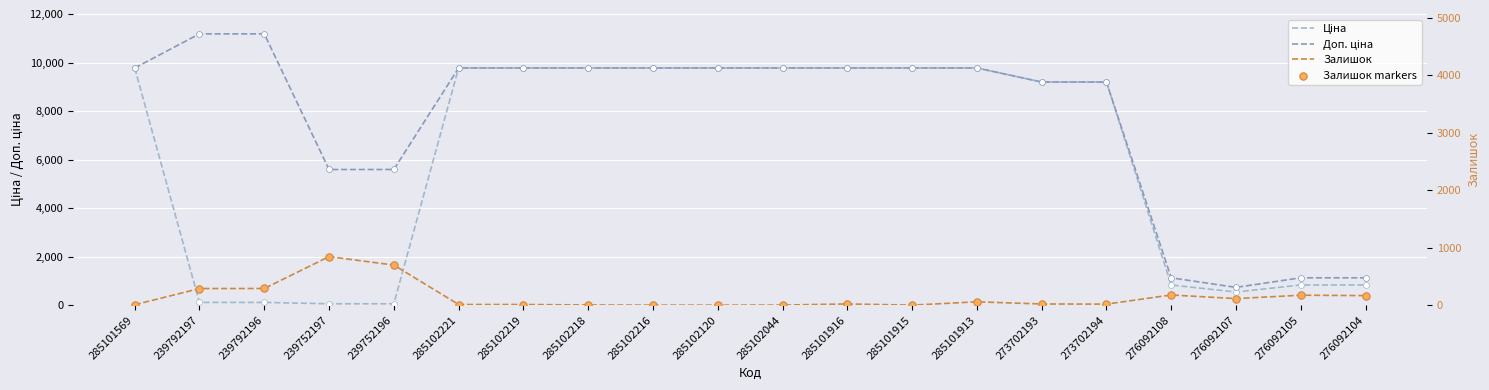

Which series has the widest spread of Y values?

Доп. ціна